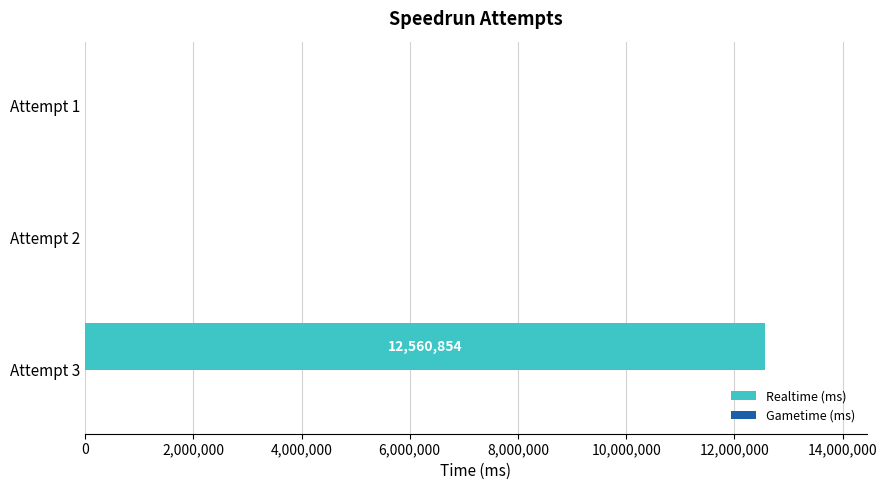

What is the change in value from Attempt 3 to Attempt 2?

-12560854